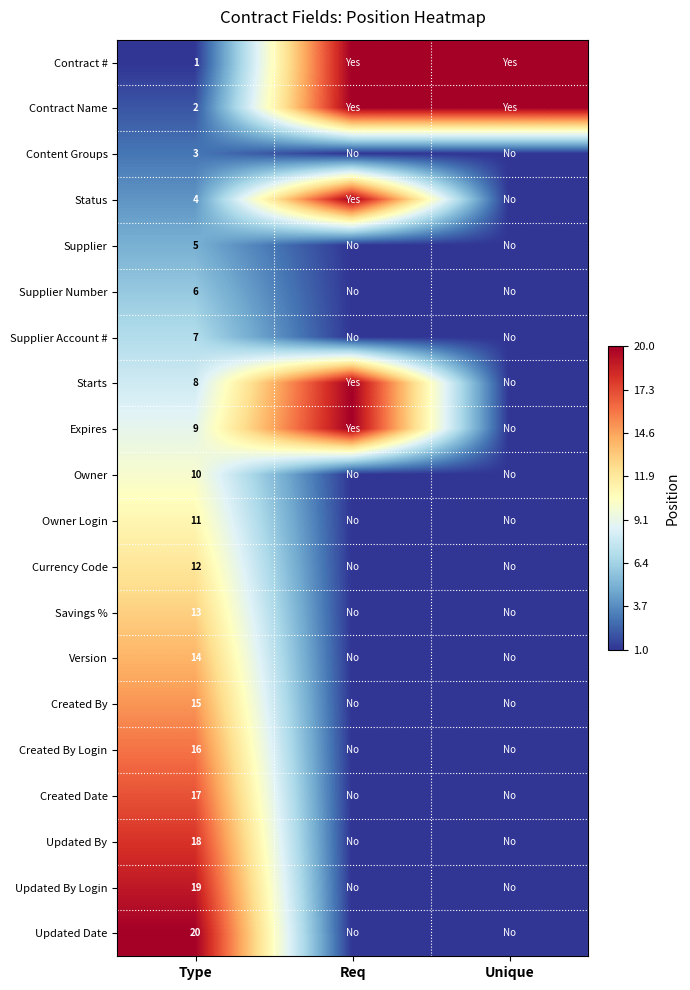

What is the total value across all series at Type?

210